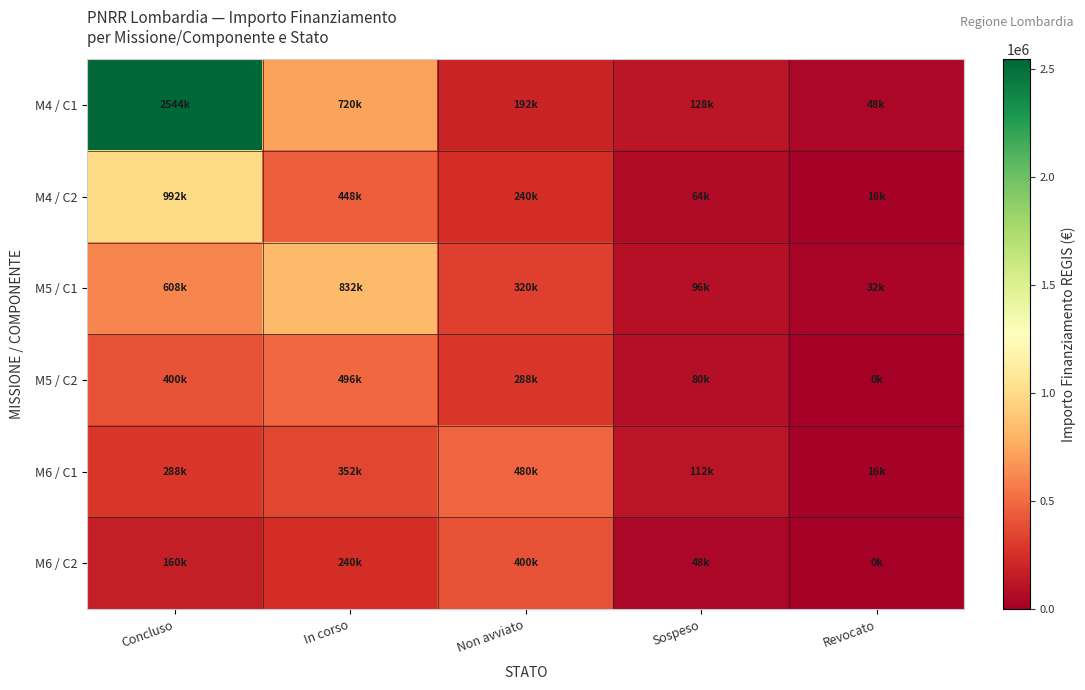

Which series has the largest range (max minus min)?

M4 / C1